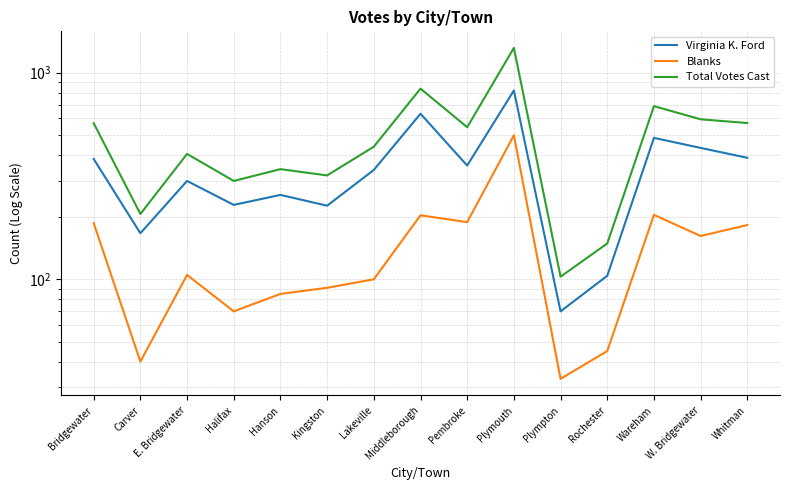

Is it true that Blanks equals 91 at Kingston?

True